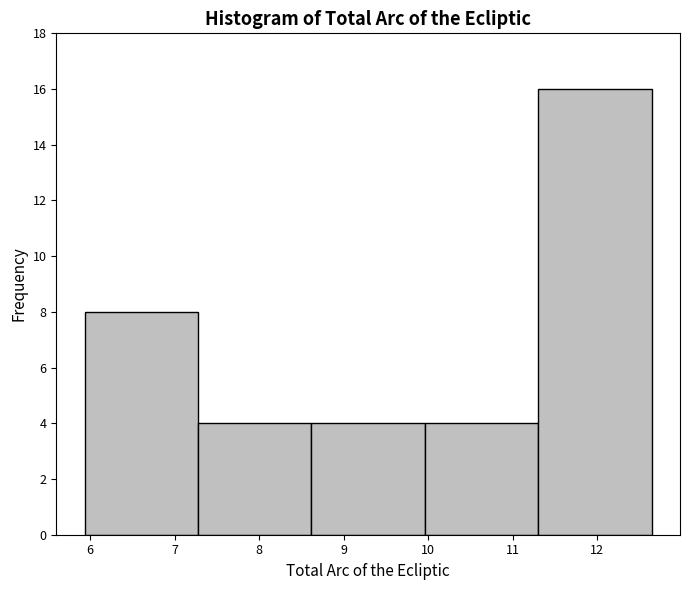

Reading left to right, list every bar in this chart as the range it spans on the x-axis followed by its height. Neither the bar edges nor the heights are printed on the chart, so give them approximately, as read against the axes.

5.9 to 7.3: 8
7.3 to 8.6: 4
8.6 to 10.0: 4
10.0 to 11.3: 4
11.3 to 12.6: 16